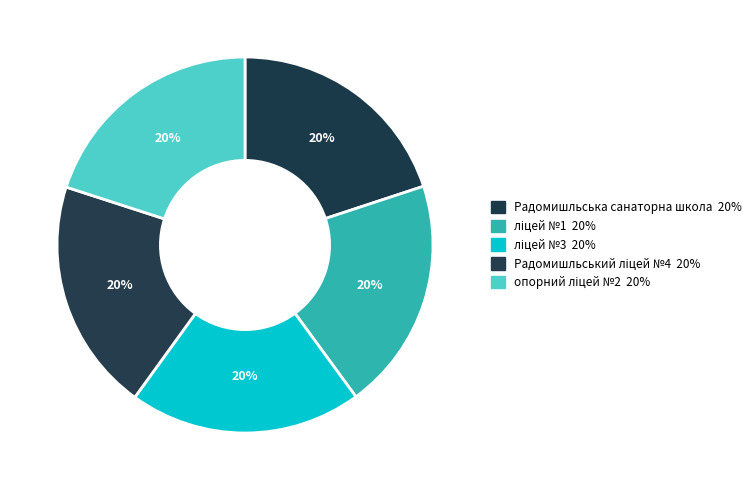

Is there a majority slice in this chart?

No